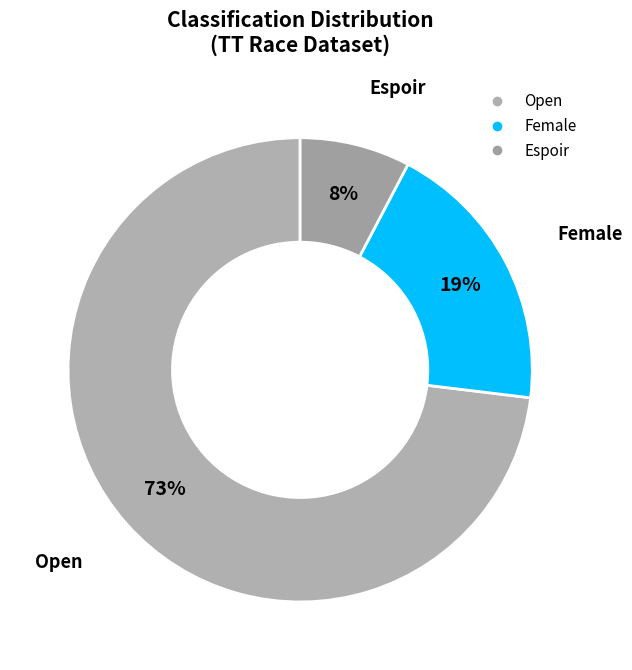

Which slice is the largest?

Open